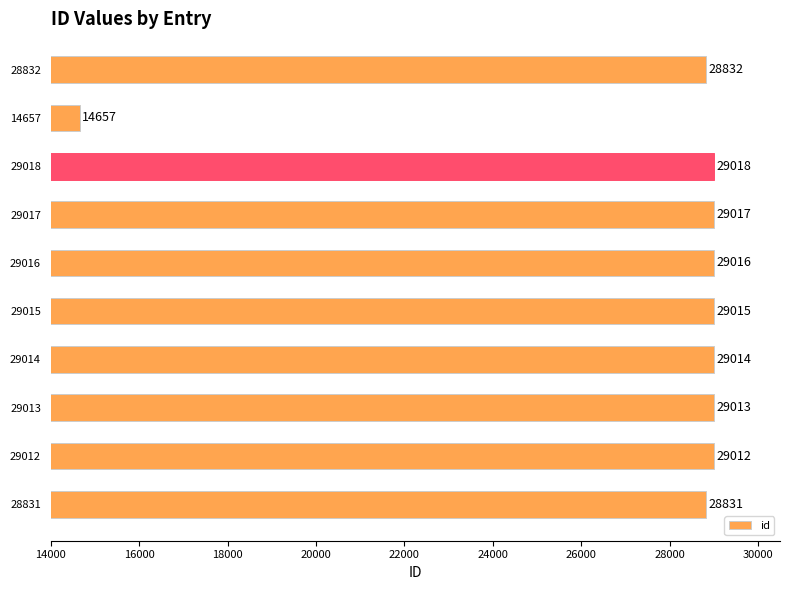

List the labels in order of value, largest first.

29018, 29017, 29016, 29015, 29014, 29013, 29012, 28832, 28831, 14657